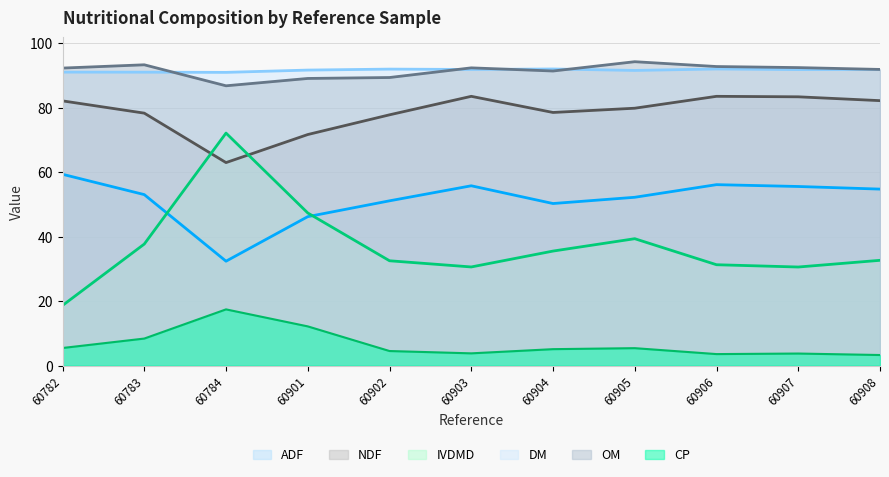

In NDF, how many points are lower than both neighbors (excluding endpoints)?

2